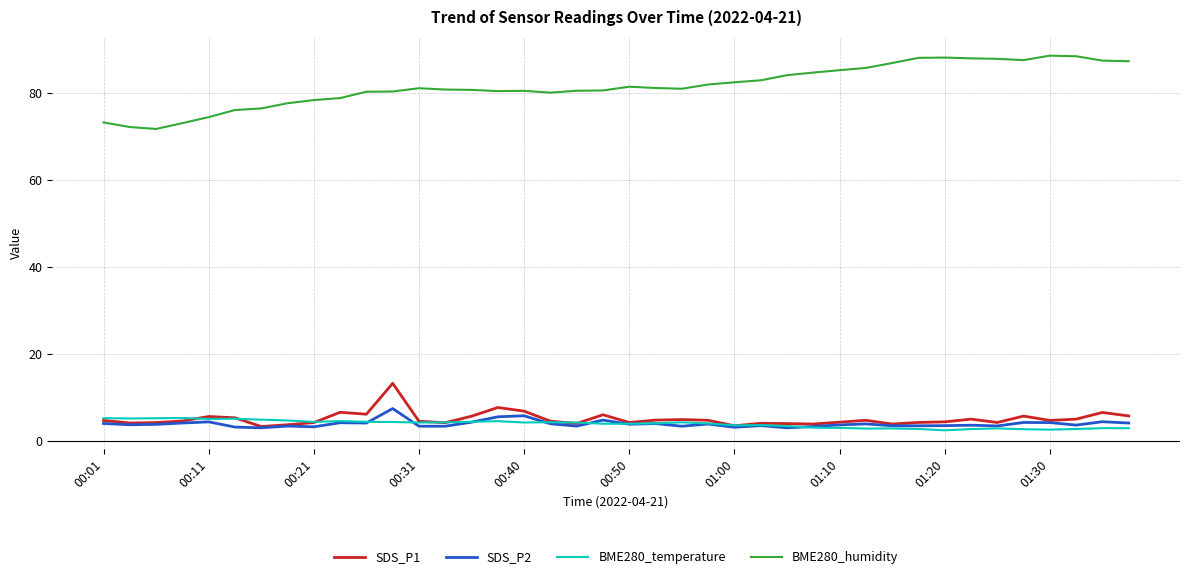

What is the greatest value displayed?

88.7